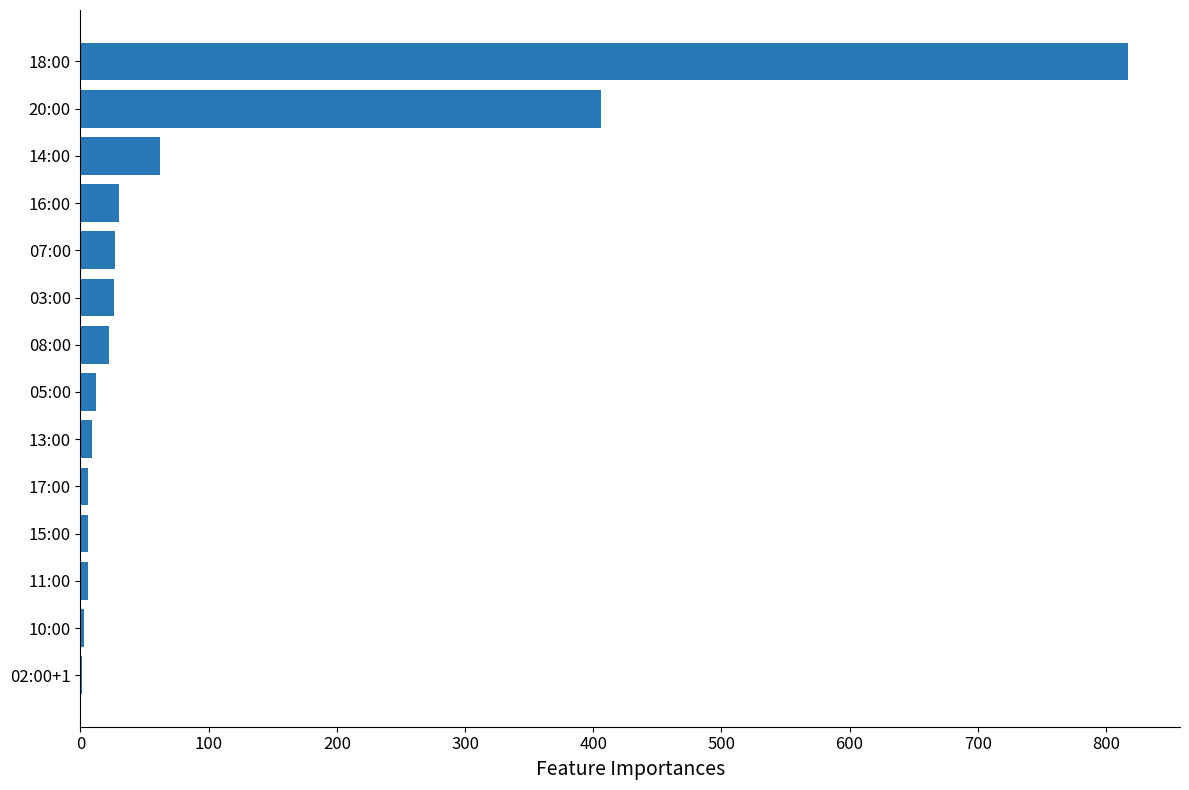

How many categories are shown in the chart?

14